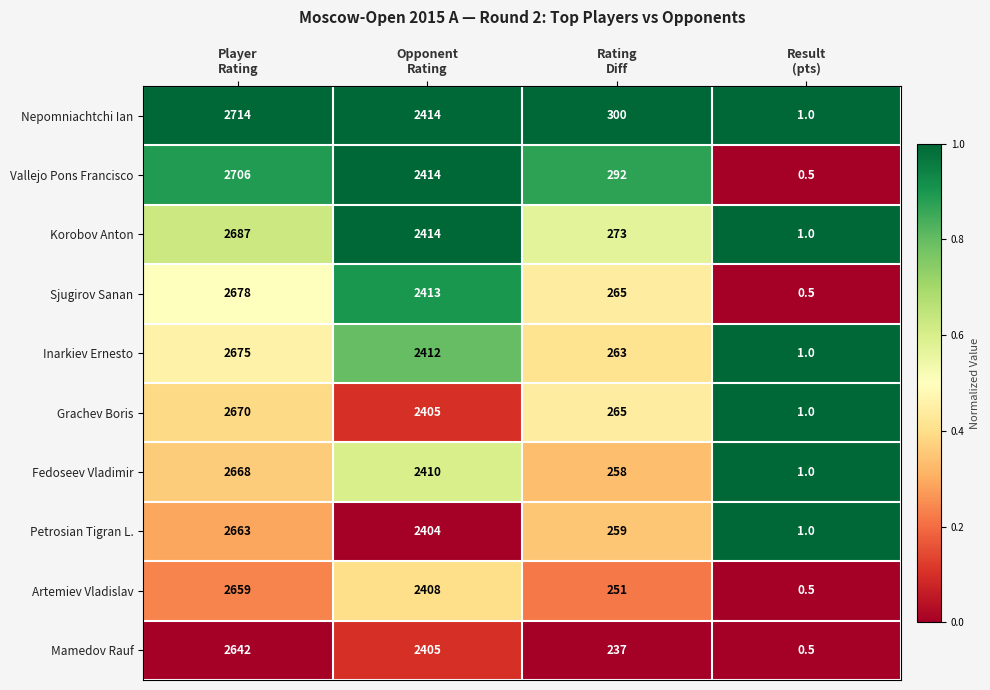

Which label corresponds to the smallest value in the chart?

Result
(pts)